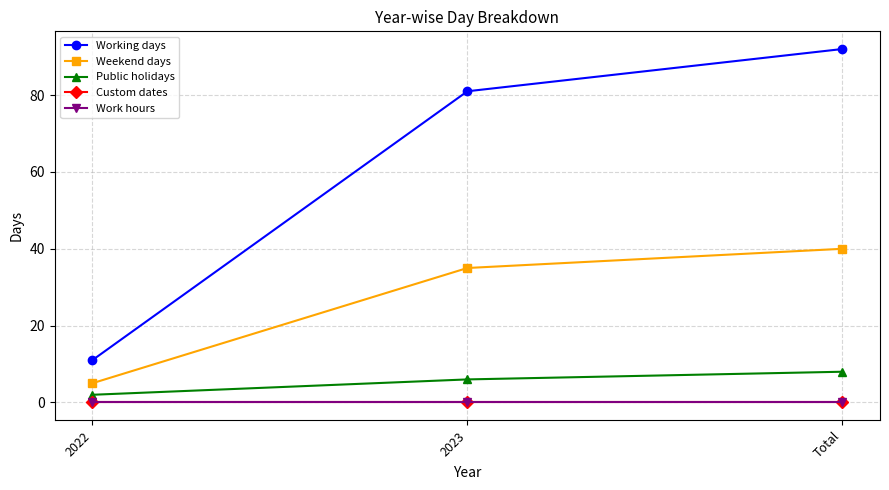

At how many categories does at least one series exceed 49?

2